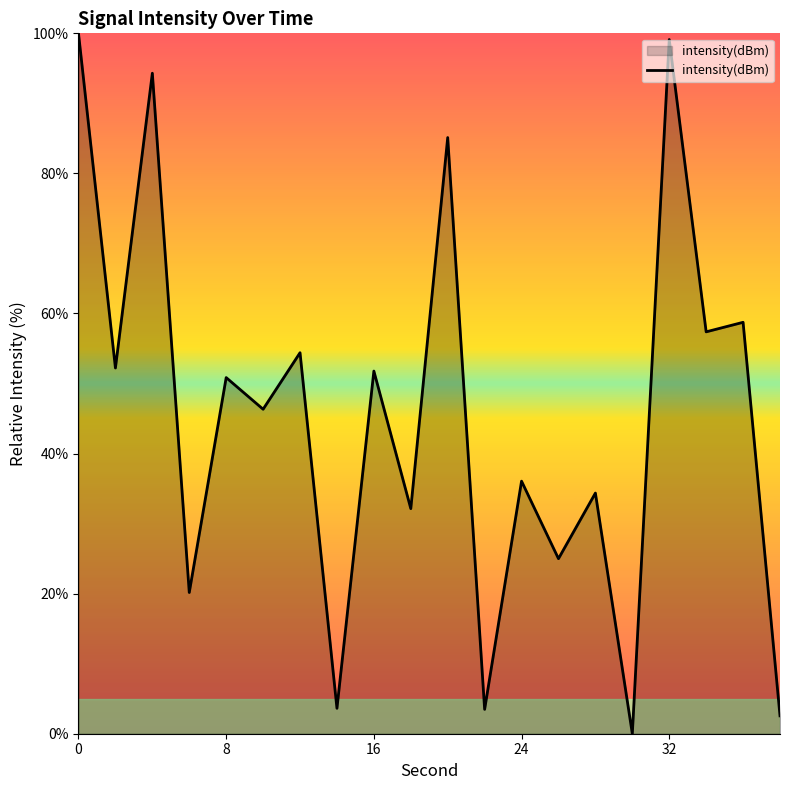

What is the maximum value shown in the chart?

100.0